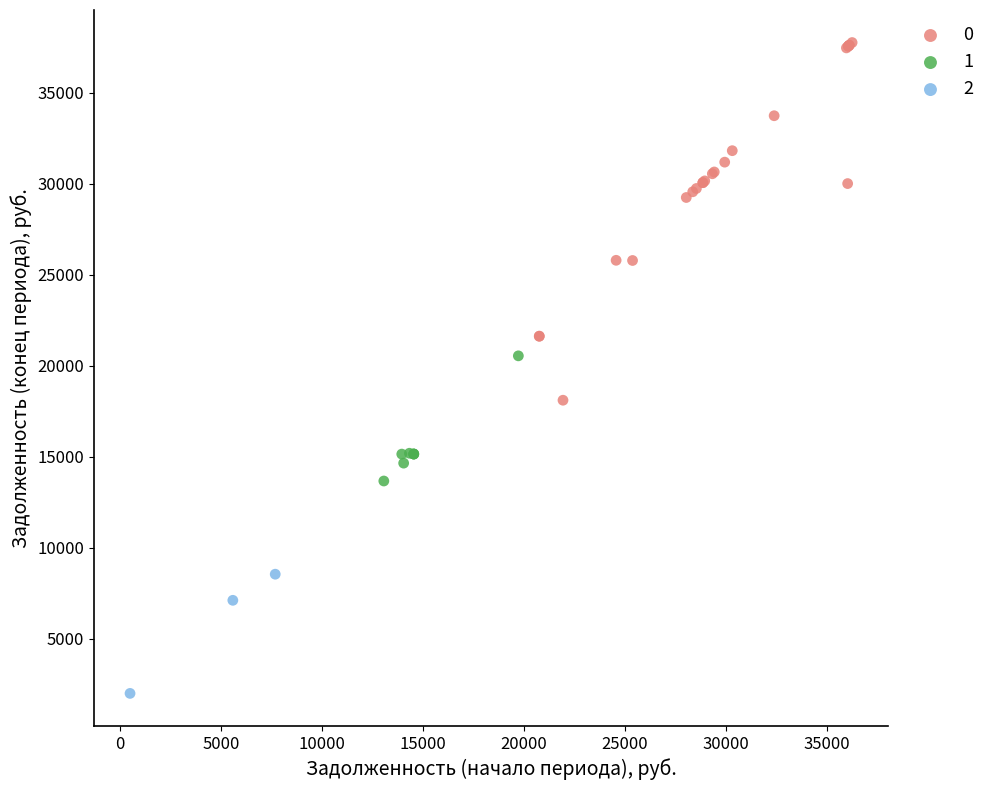

Which series has the widest spread of Y values?

0